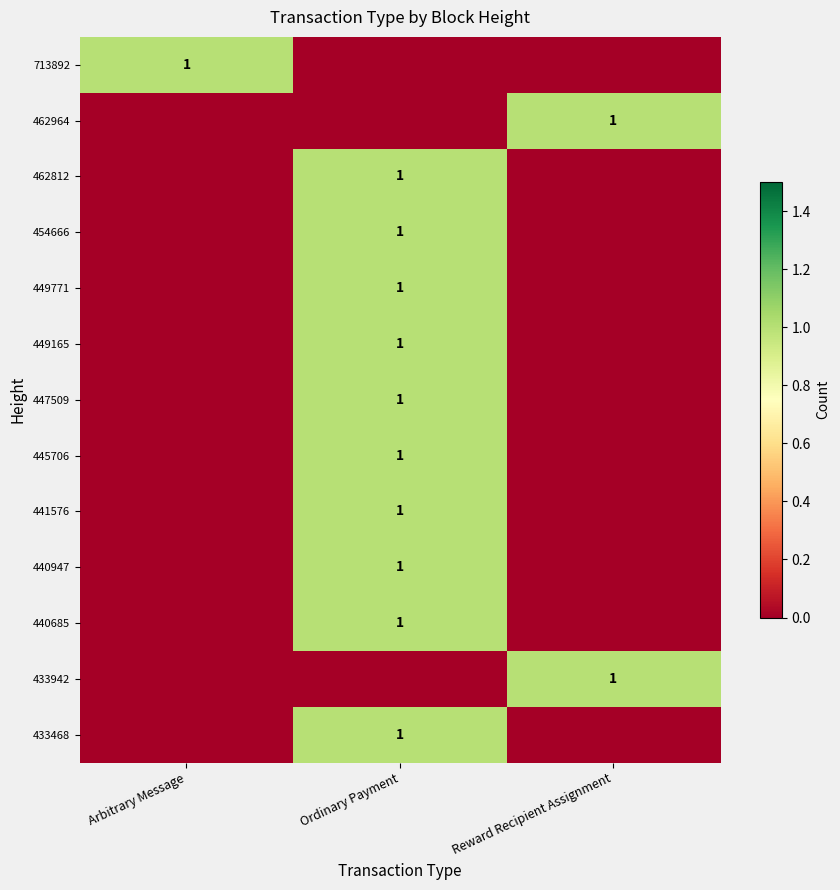

True or false: 441576 has a value of 1 at Ordinary Payment.

True